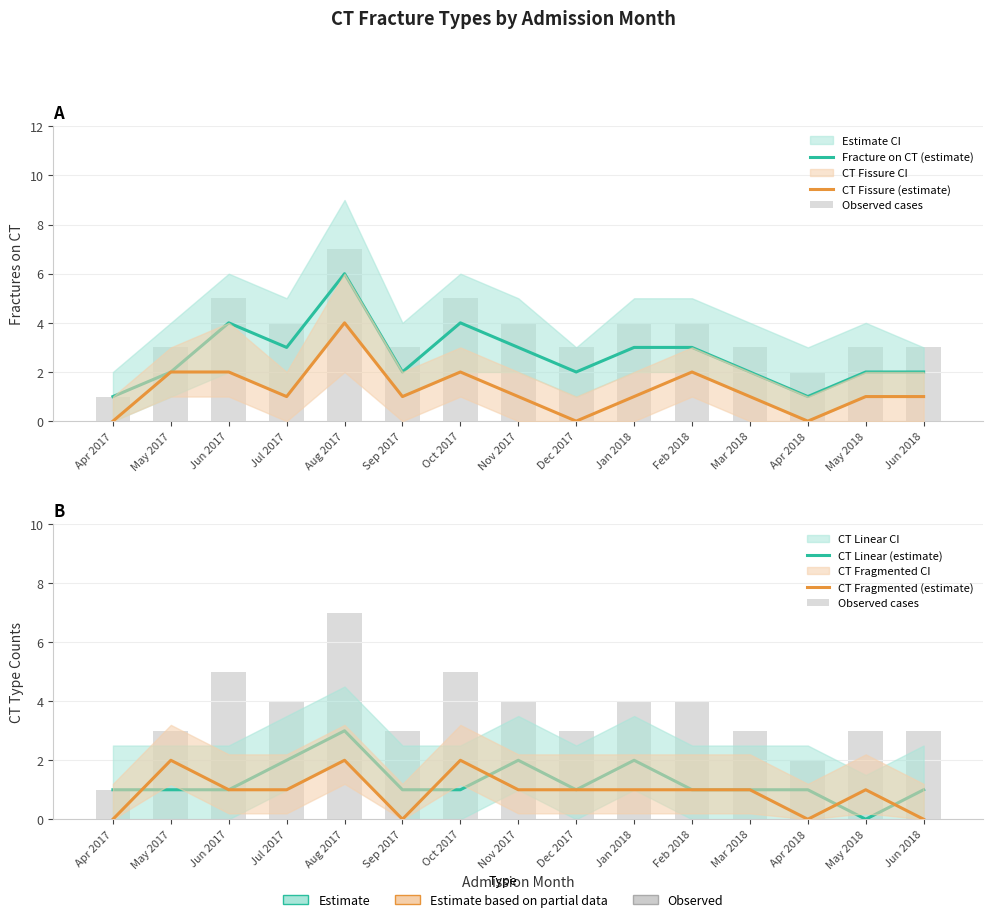

List the labels in order of CT Fragmented (estimate) value, largest first.

May 2017, Aug 2017, Oct 2017, Jun 2017, Jul 2017, Nov 2017, Dec 2017, Jan 2018, Feb 2018, Mar 2018, May 2018, Apr 2017, Sep 2017, Apr 2018, Jun 2018